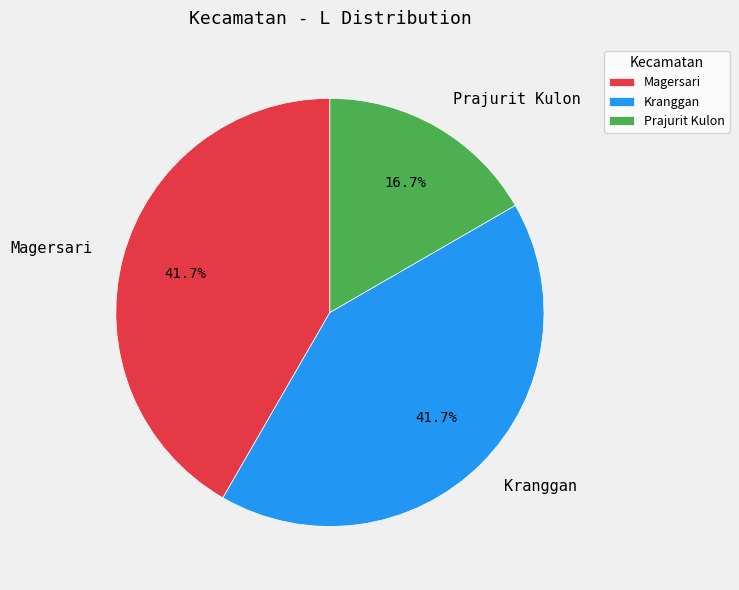

Do Prajurit Kulon and Magersari together represent more than half of the pie?

Yes